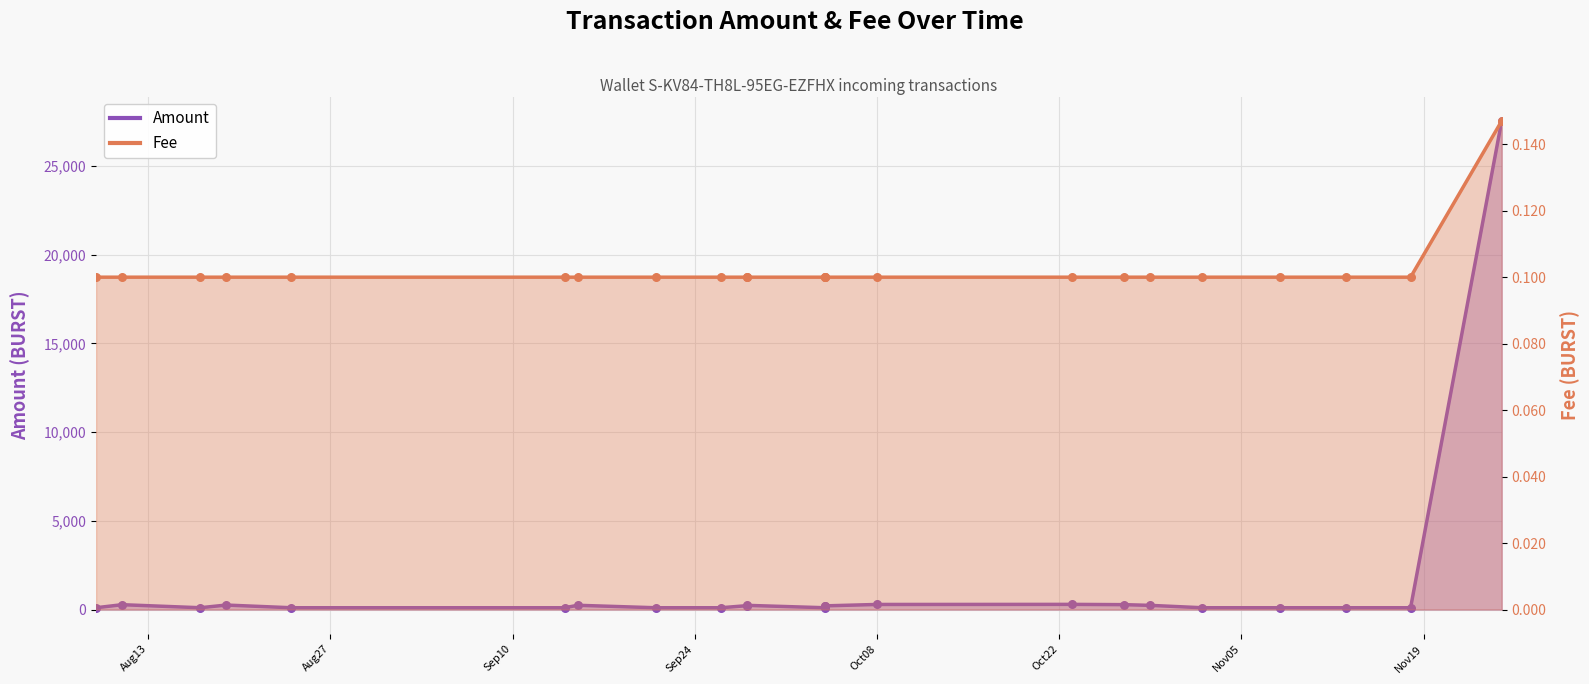

Which series has the widest spread of Y values?

Amount